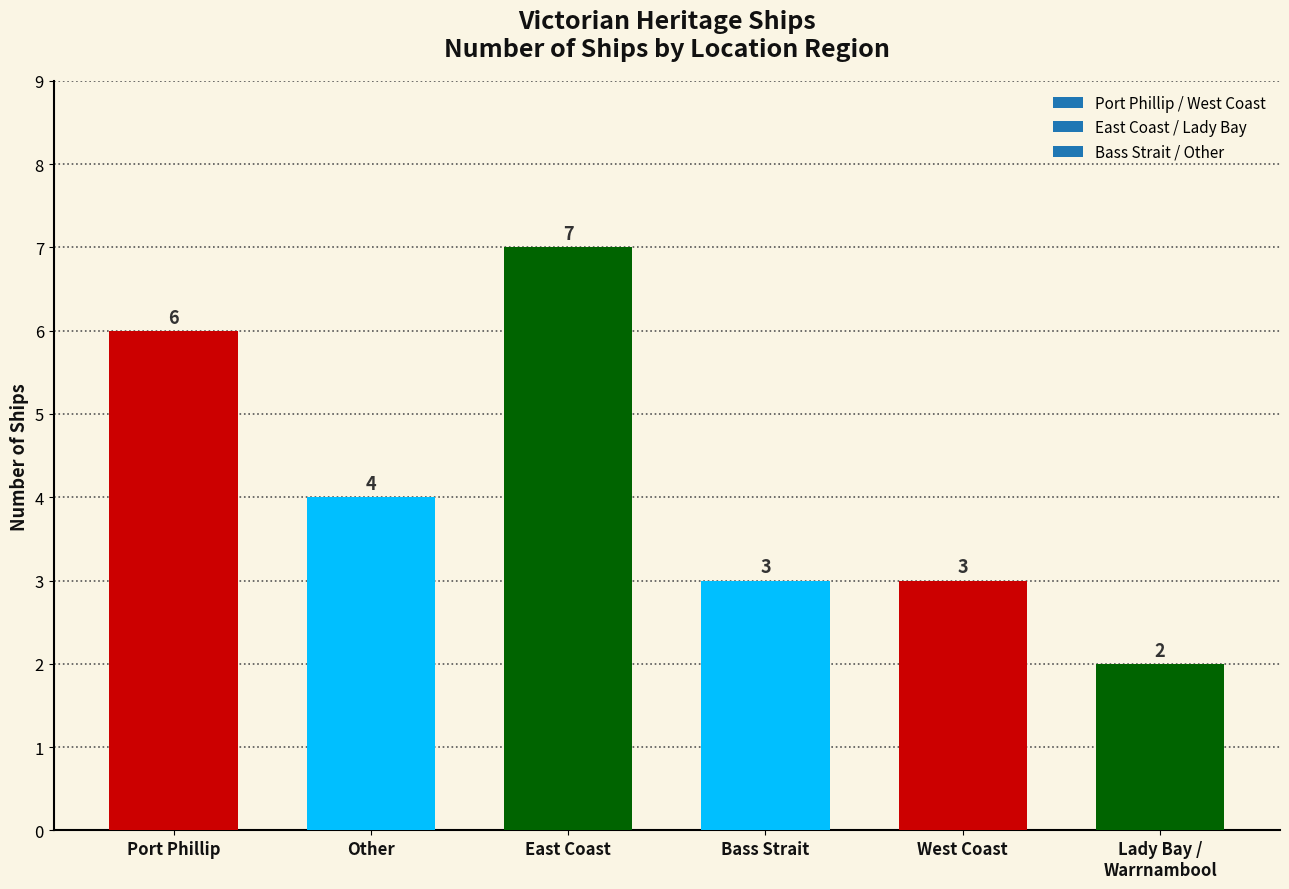

What is the change in value from East Coast to Bass Strait?

-4